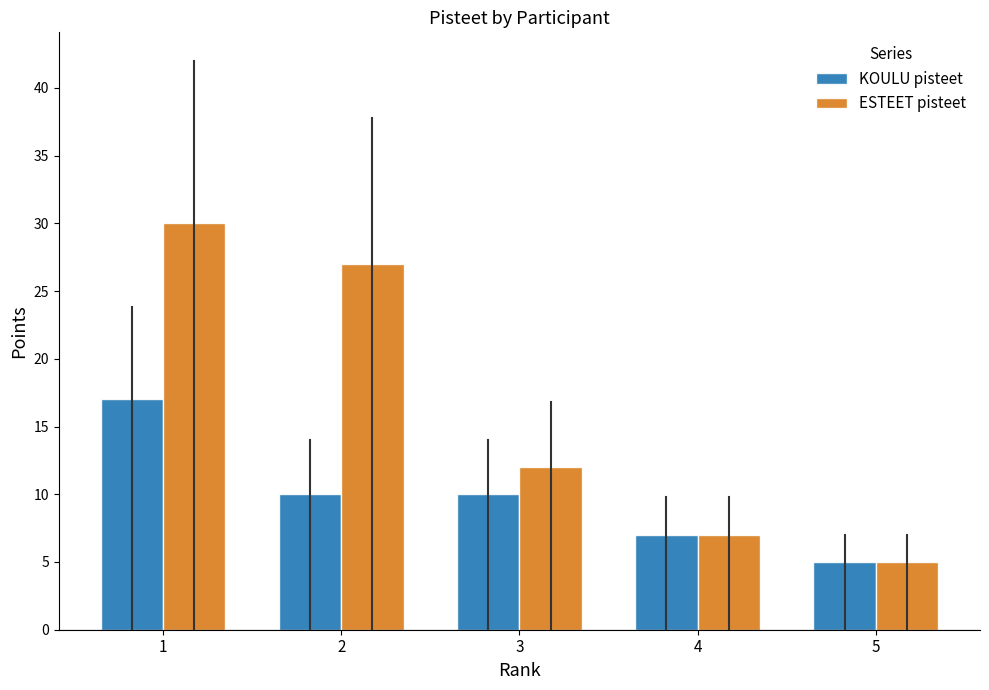

What is the total value across all series at 1?

47